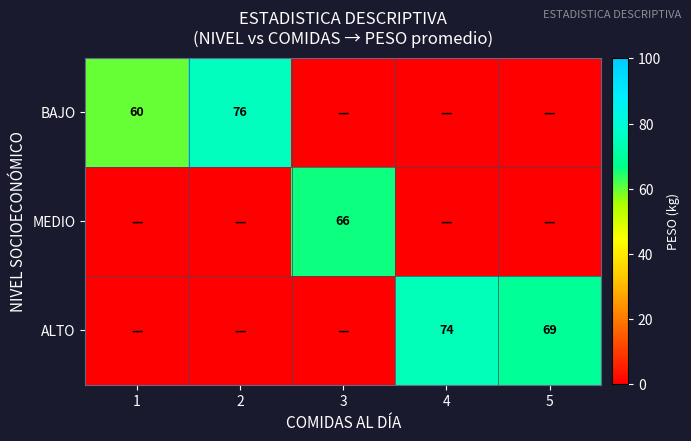

True or false: ALTO has a value of 29 at 4.

False